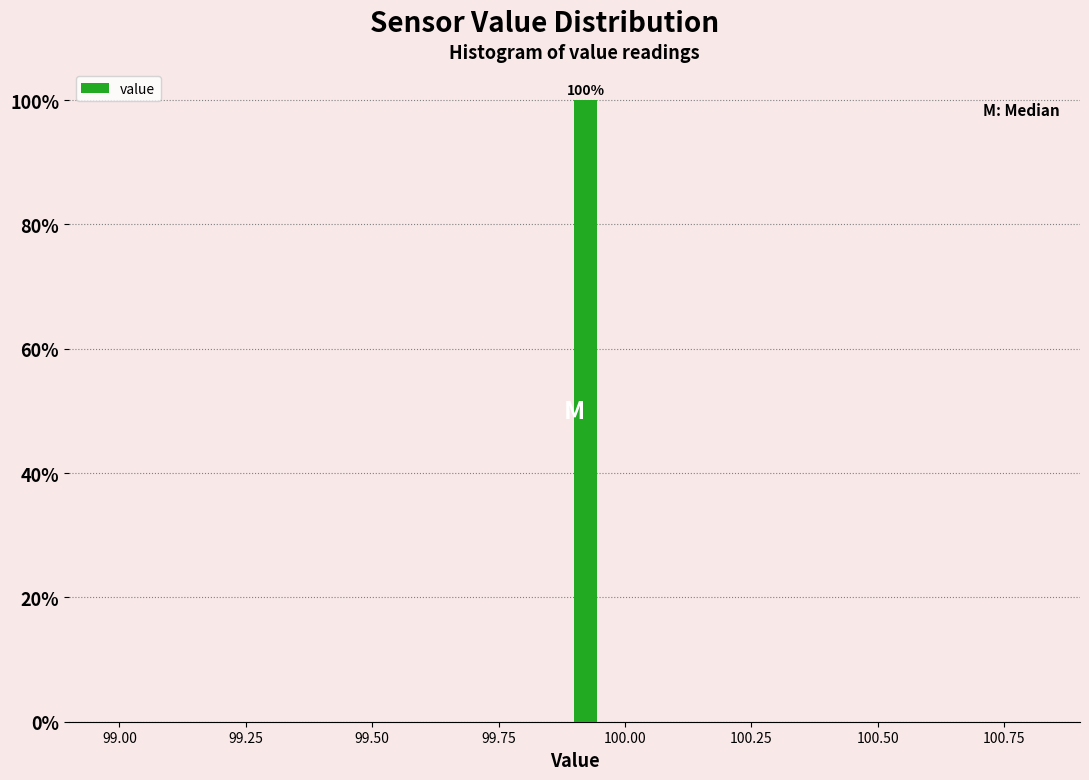

Around what value on the x-axis is the tallest bar? Give the approximate position of its centre, as read against the axis.

99.90